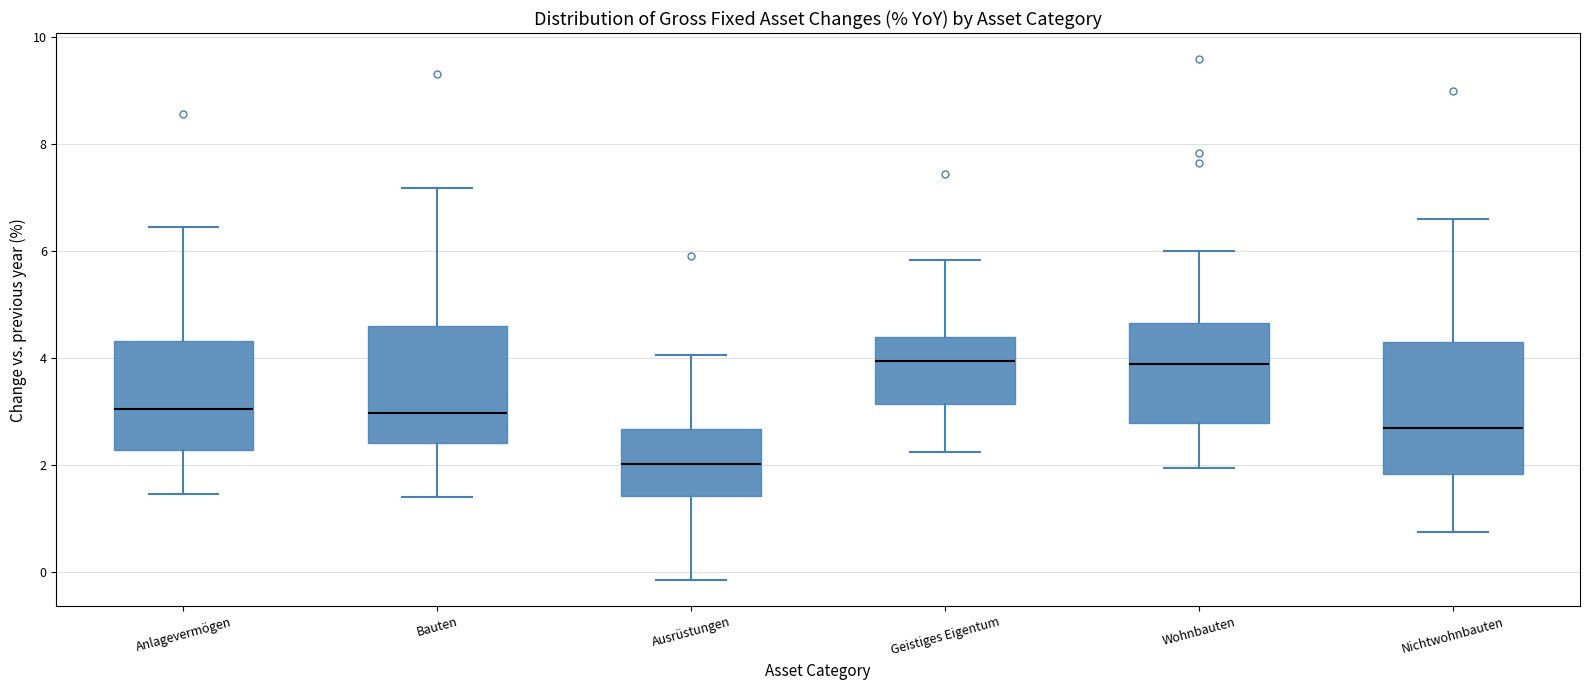

Where is the upper edge of the box for Anlagevermögen on the y-axis? The values are not printed on the chart, so give them approximately, as read against the axis.

4.4